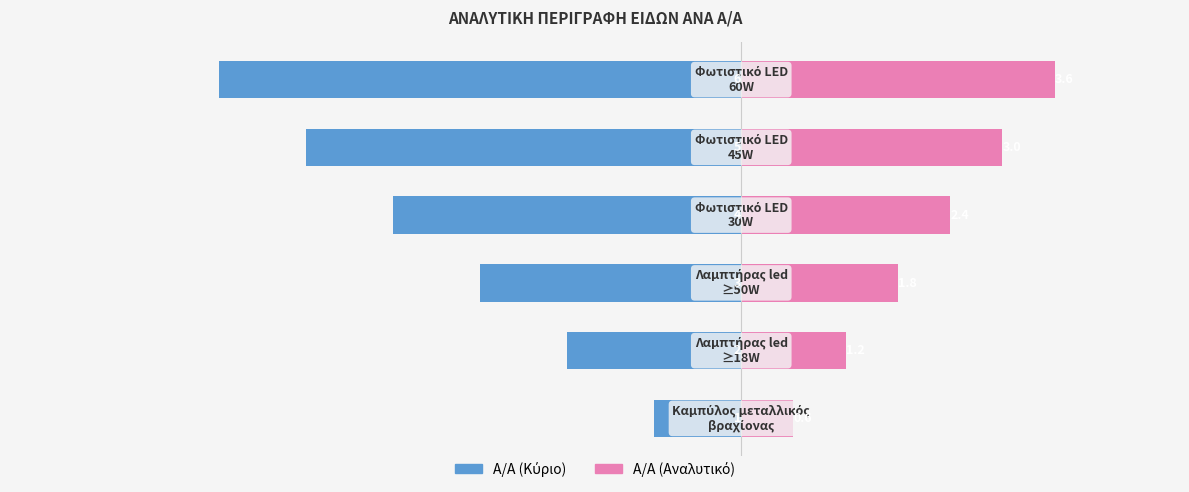

Reading left to right, what are all the values shown in this chart?

Α/Α (Κύριο): -1.0	-2.0	-3.0	-4.0	-5.0	-6.0
Α/Α (Αναλυτικό): 0.6	1.2	1.8	2.4	3.0	3.6